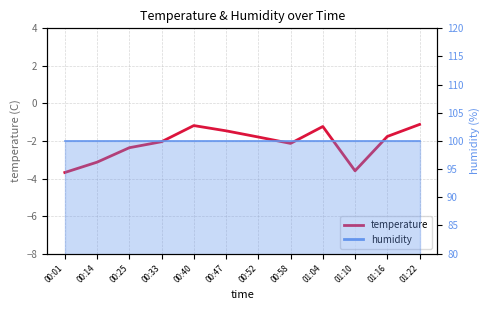

Count the number of categories in the chart.

12